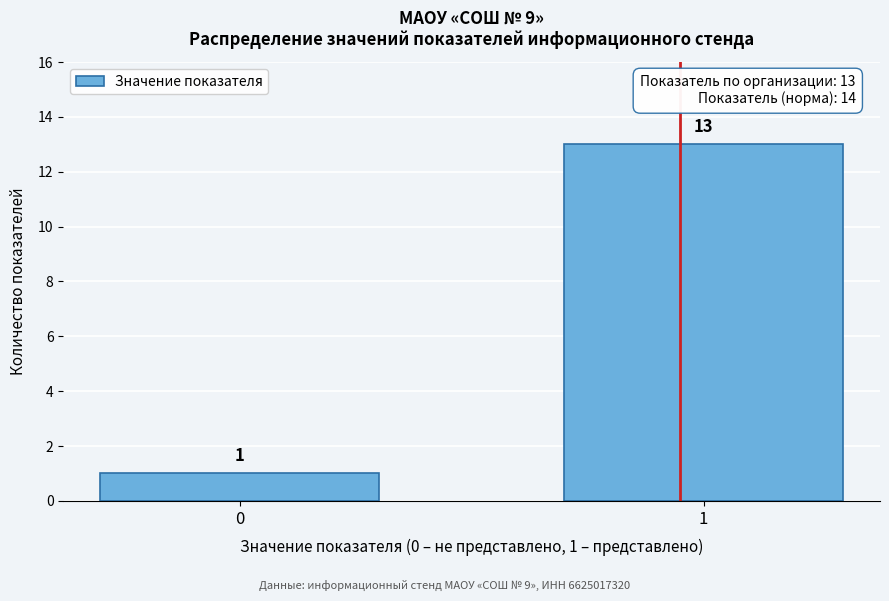

Reading right to left, what are all the values shown in this chart?

1=13	0=1